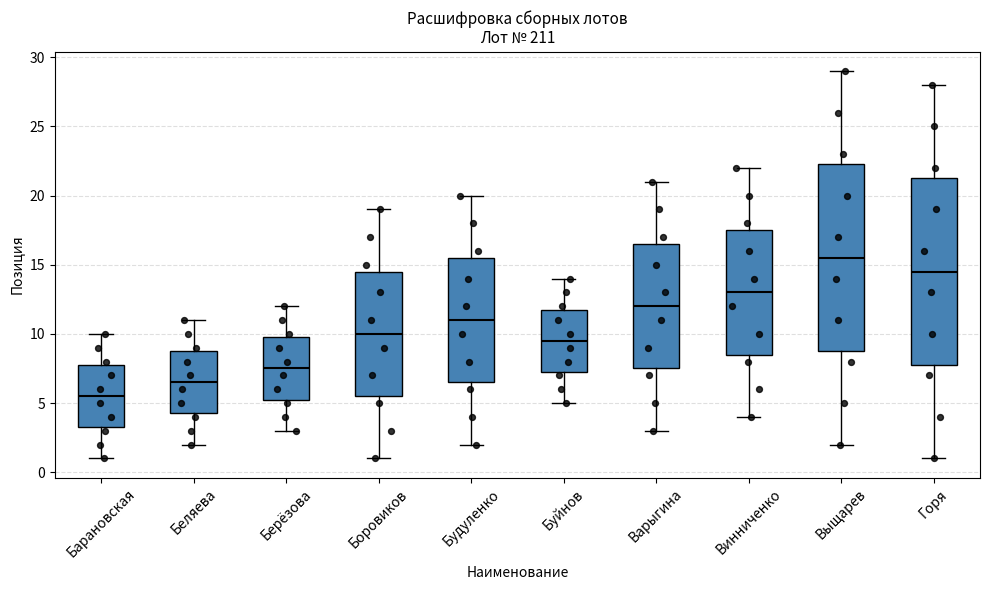

Where does the lower whisker of the box for Буйнов end on the y-axis? The values are not printed on the chart, so give them approximately, as read against the axis.

5.0